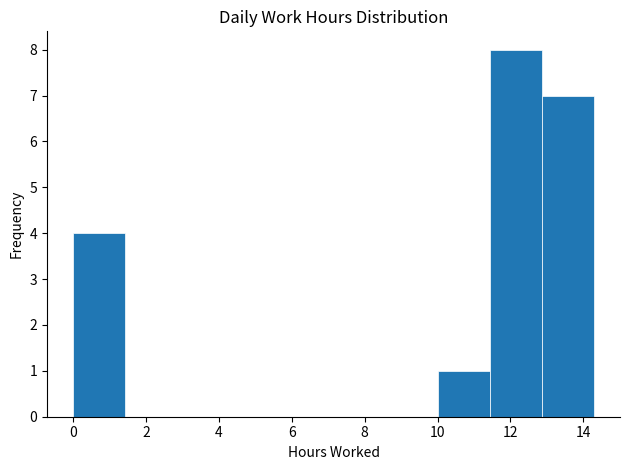

Reading left to right, transcribe this chart: for each bar, give the range it covers on the x-axis and its height. Neither the bar edges nor the heights are printed on the chart, so give them approximately, as read against the axes.

0.0 to 1.4: 4
1.4 to 2.8: 0
2.8 to 4.2: 0
4.2 to 5.8: 0
5.8 to 7.2: 0
7.2 to 8.6: 0
8.6 to 10.0: 0
10.0 to 11.4: 1
11.4 to 12.8: 8
12.8 to 14.2: 7